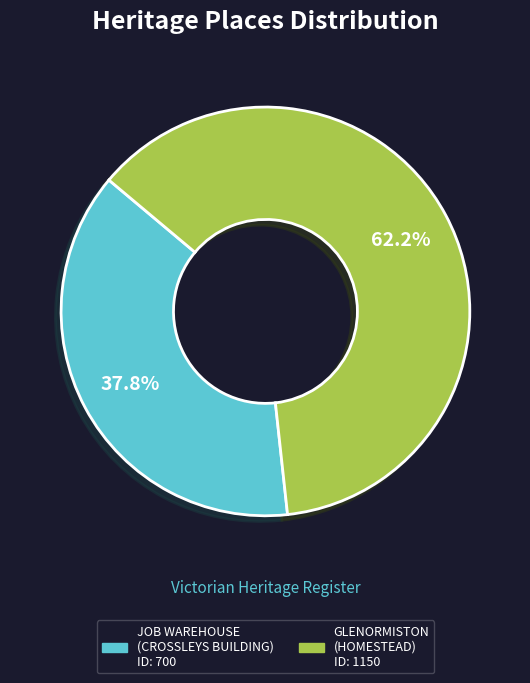

Does any single category account for the majority?

Yes